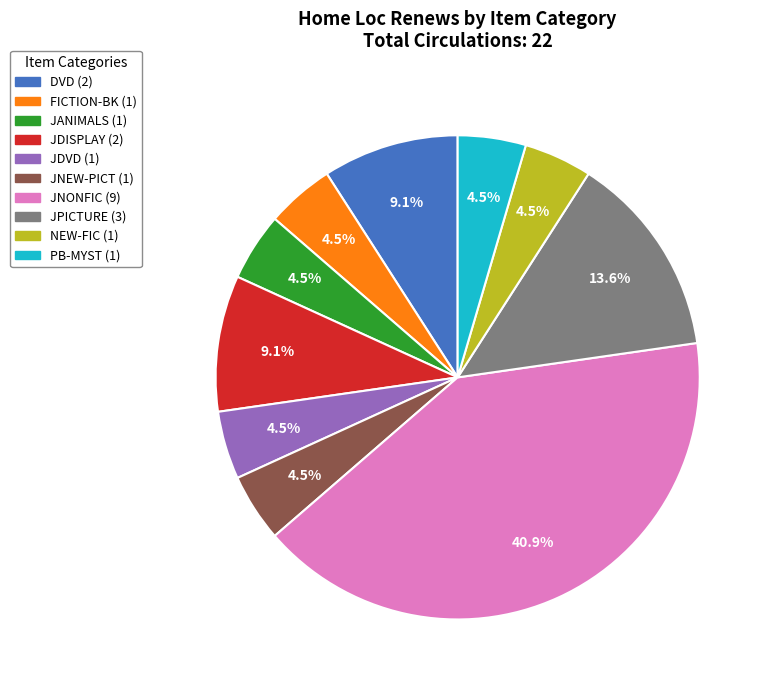

To the nearest percent, what is the average slice percentage?

10%